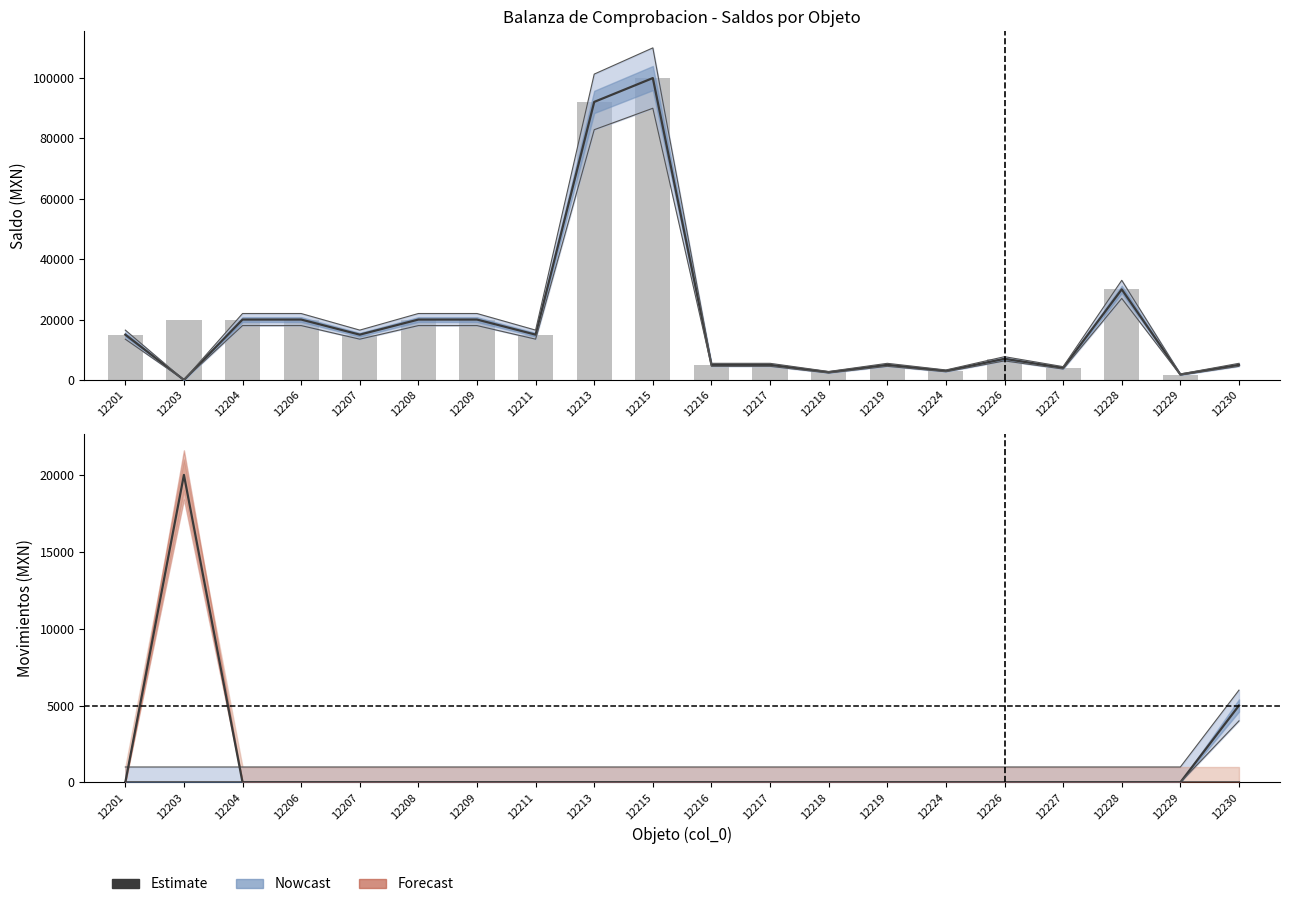

True or false: Credito has a value of 13634.6 at 12226.

False